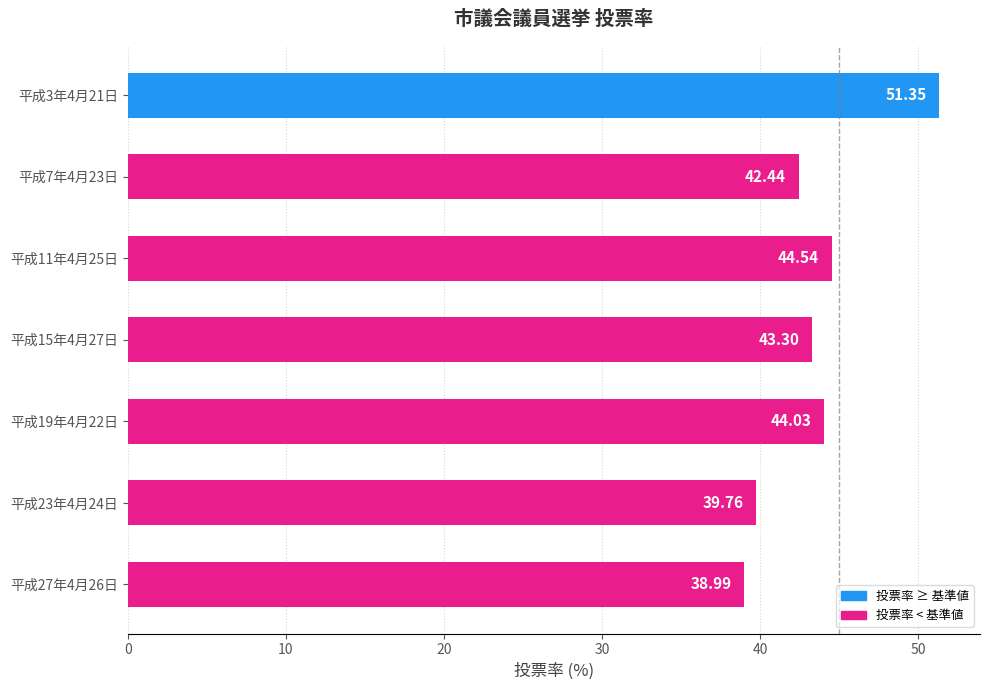

What is the difference between the second highest and second lowest values?

4.8